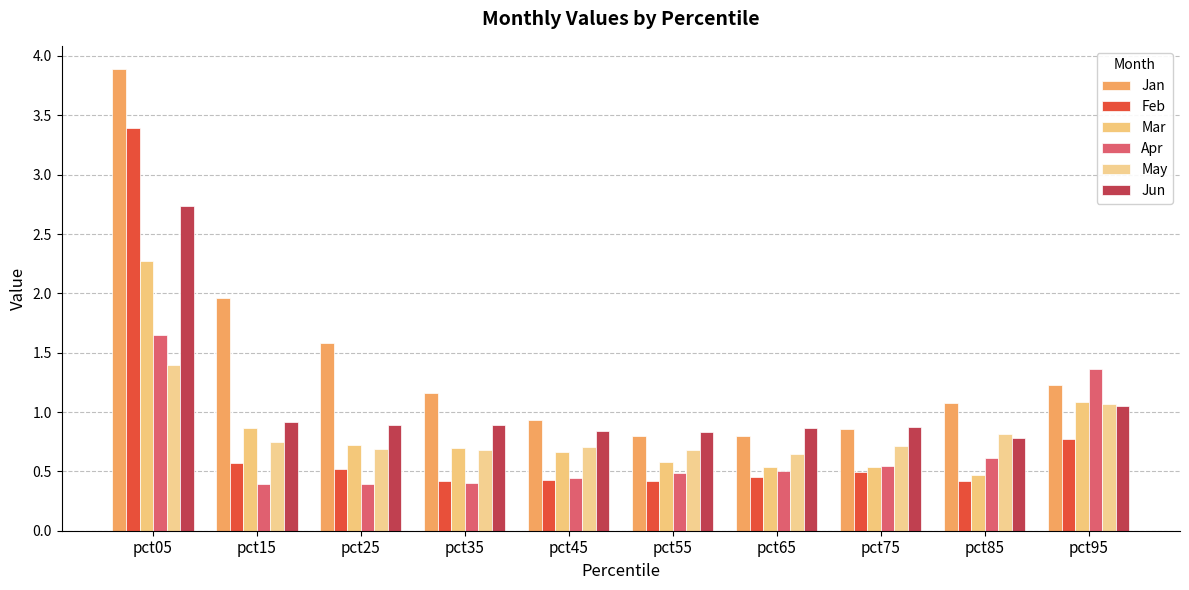

What is the maximum value for Feb?

3.4